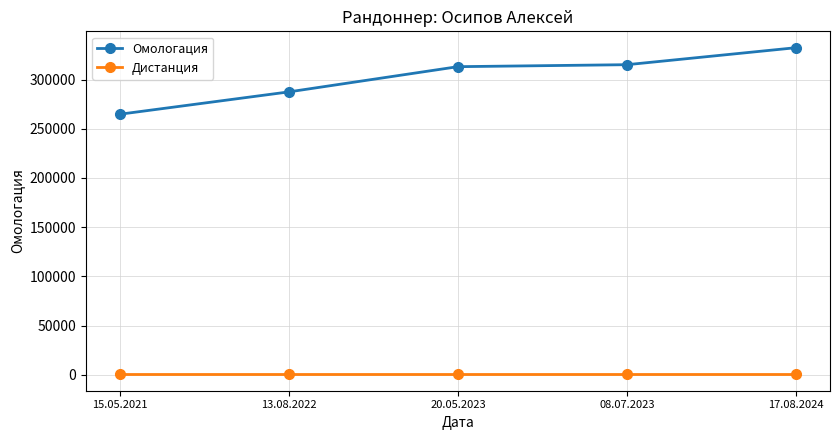

Is it true that Дистанция equals 300 at 15.05.2021?

True